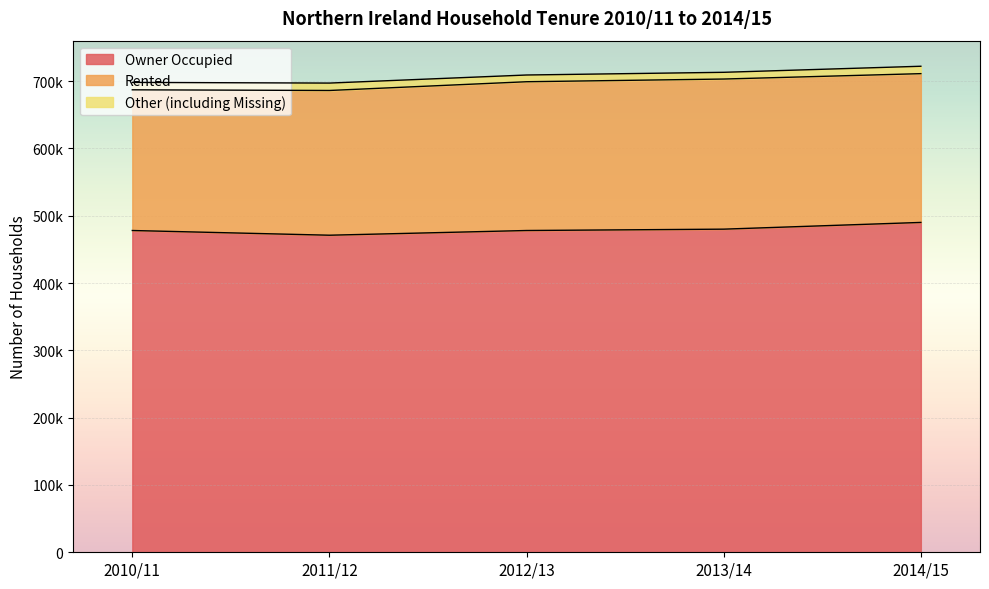

What is the approximate value of Owner Occupied at 2011/12?

471000